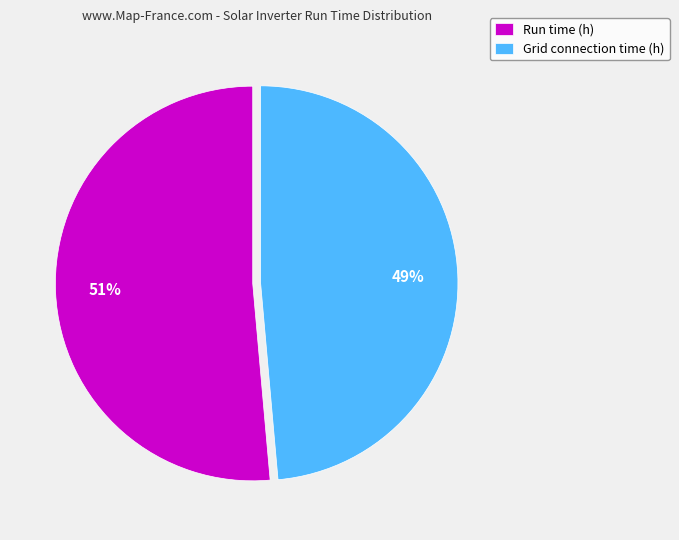

Rank the categories by value from highest to lowest.

Run time (h), Grid connection time (h)